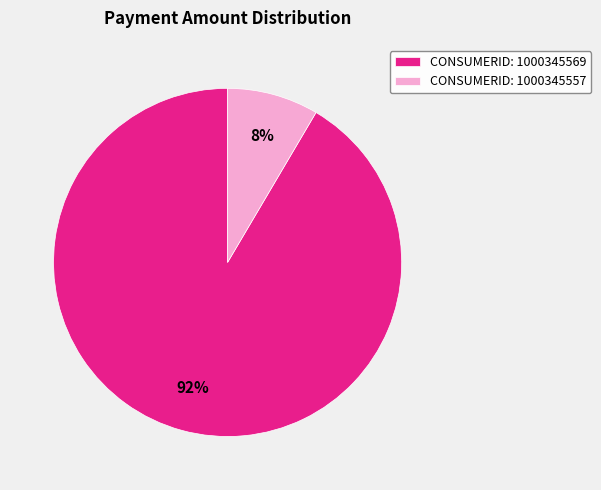

Is there any slice that represents more than half of the pie?

Yes